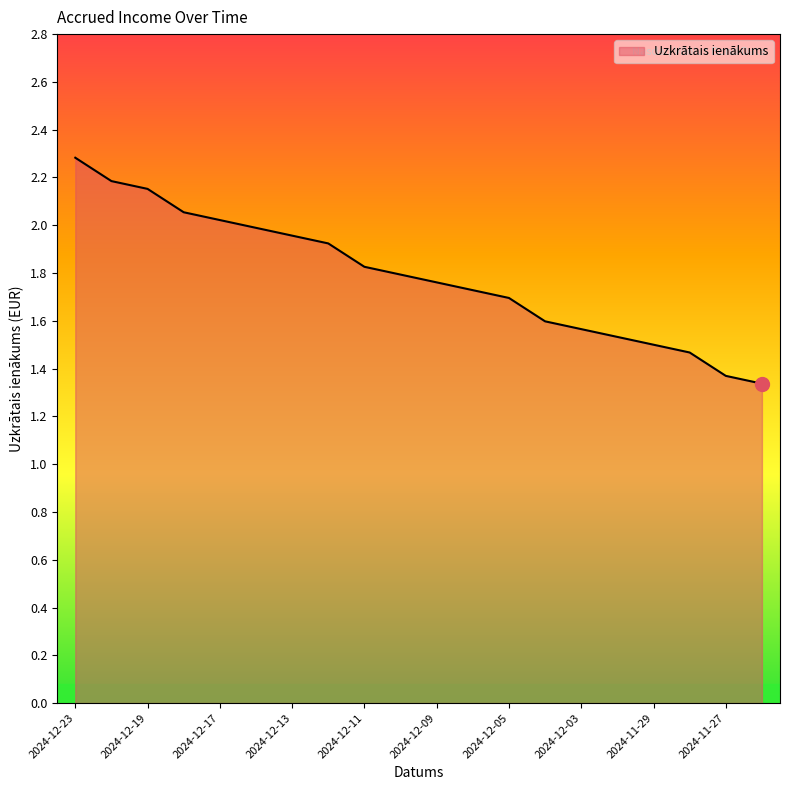

What is the difference between the maximum and minimum values?

0.9